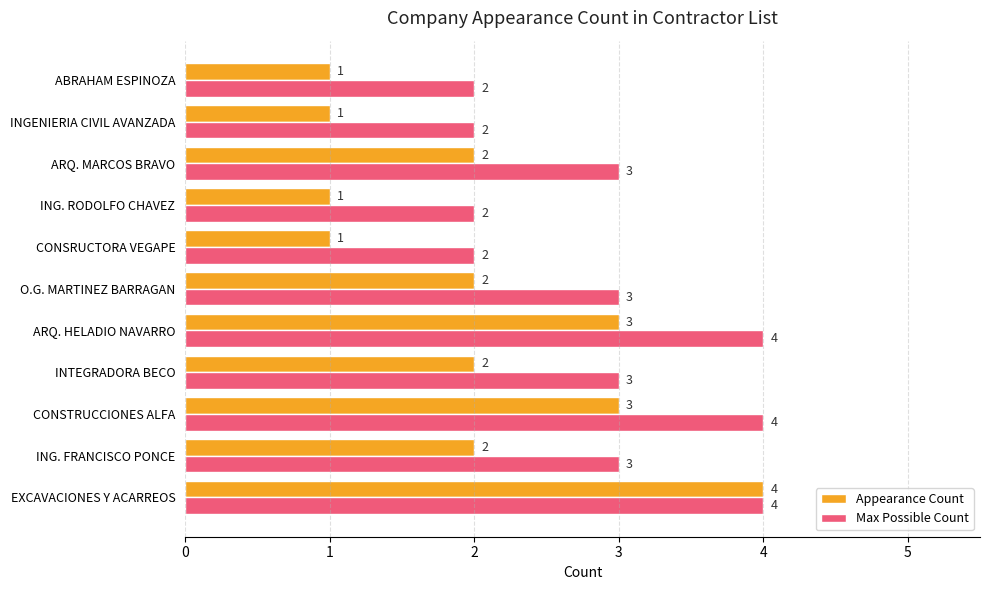

How many data points in Max Possible Count are less than 3?

4